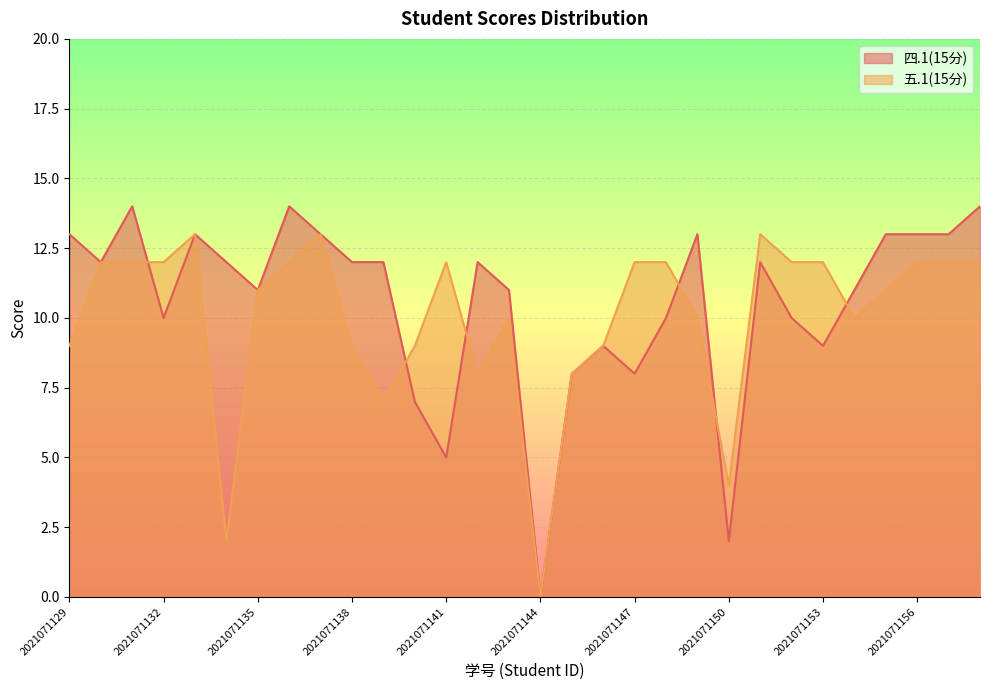

Where do 五.1(15分) and 四.1(15分) first cross each other?

2021071131 and 2021071132